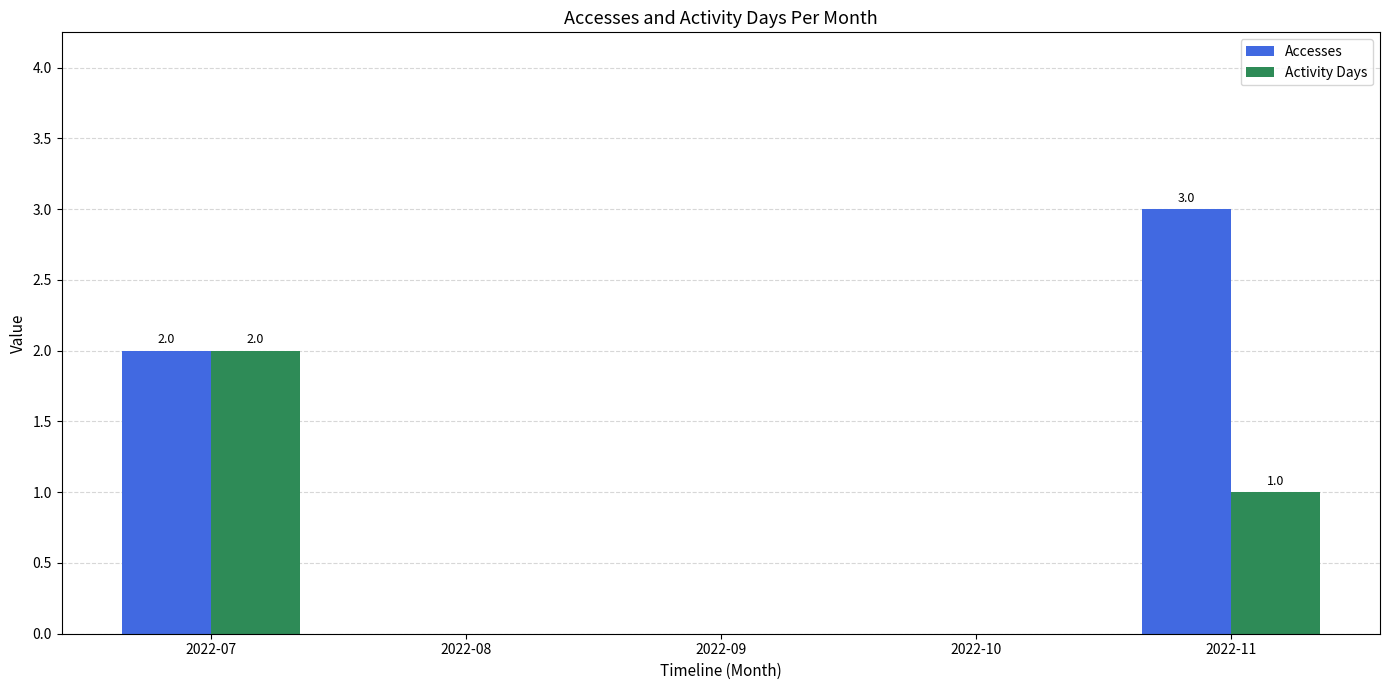

True or false: Accesses has a value of 2 at 2022-09.

False